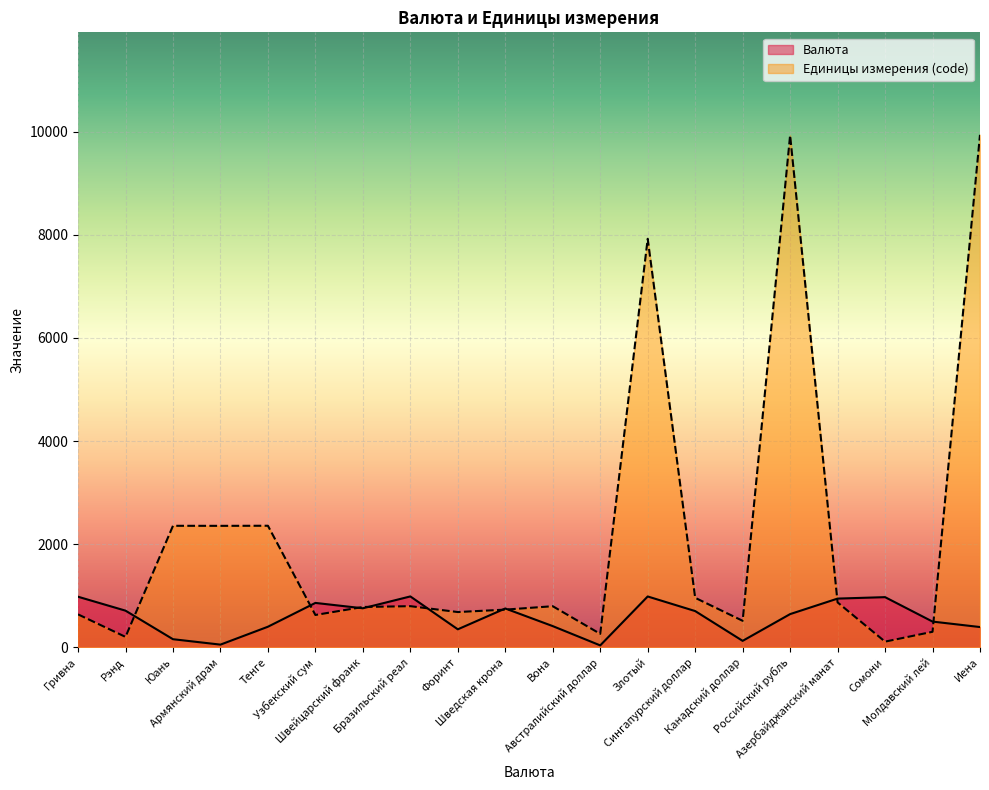

Does the chart display data point markers on the line(s)?

No